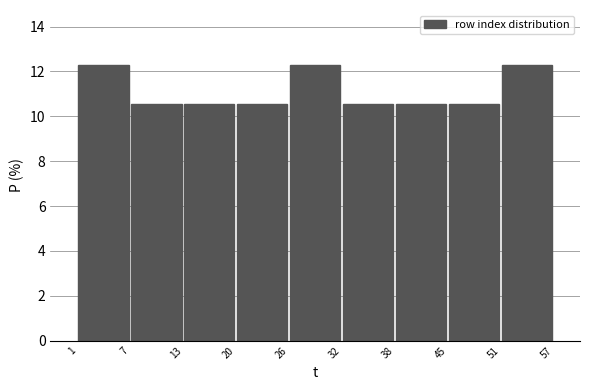

Reading left to right, transcribe this chart: for each bar, give the range it covers on the x-axis and its height. The values are not printed on the chart, so give them approximately, as read against the axis.

1 to 7: 12.2
7 to 13: 10.6
13 to 20: 10.6
20 to 26: 10.6
26 to 32: 12.2
32 to 38: 10.6
38 to 45: 10.6
45 to 51: 10.6
51 to 57: 12.2